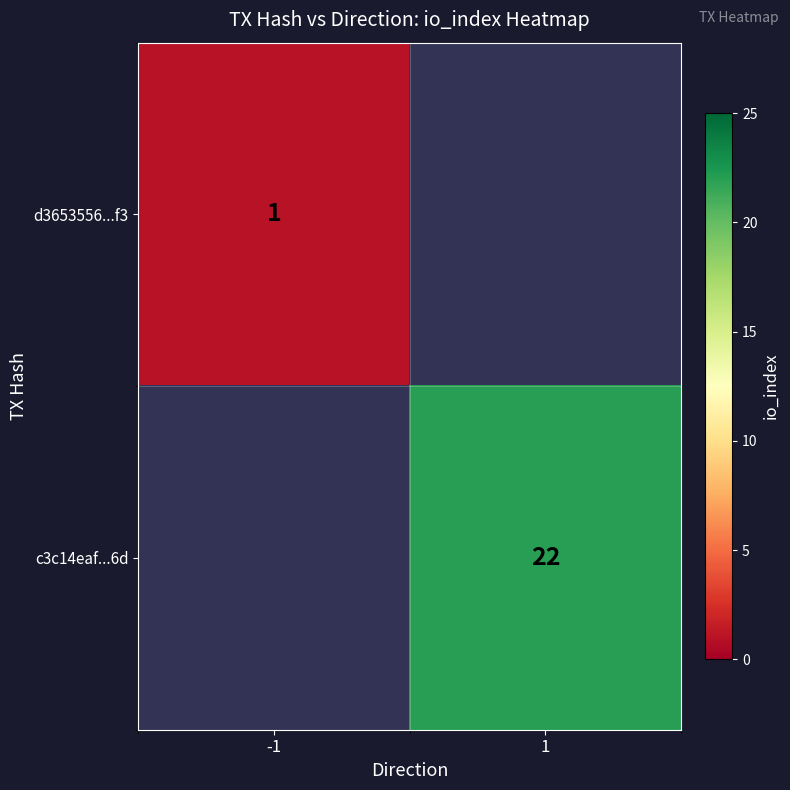

Between 1 and -1, which is larger?

-1